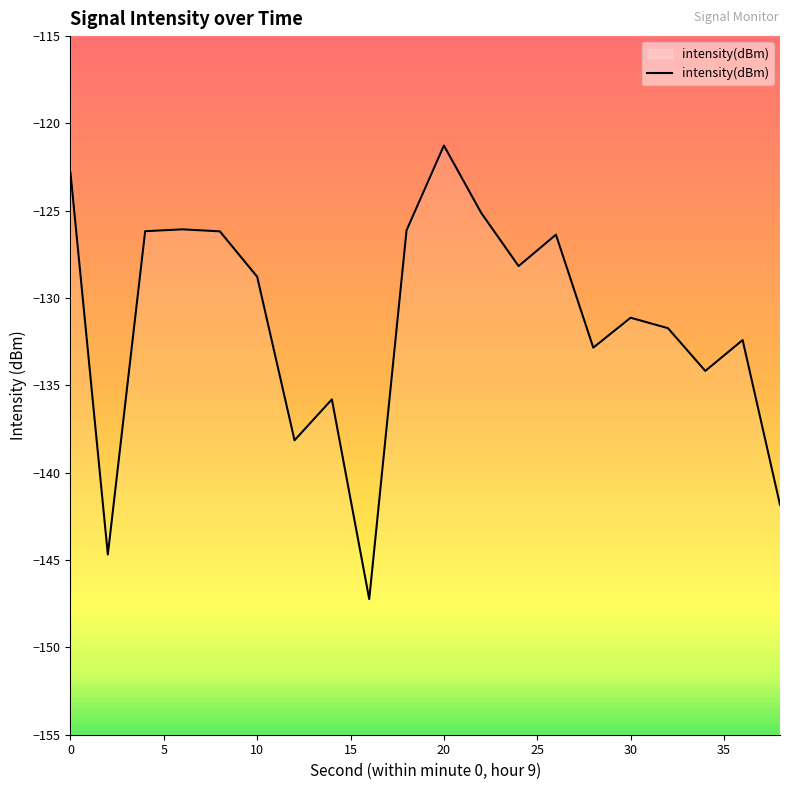

True or false: the data has more than 1 interior local peaks.

True